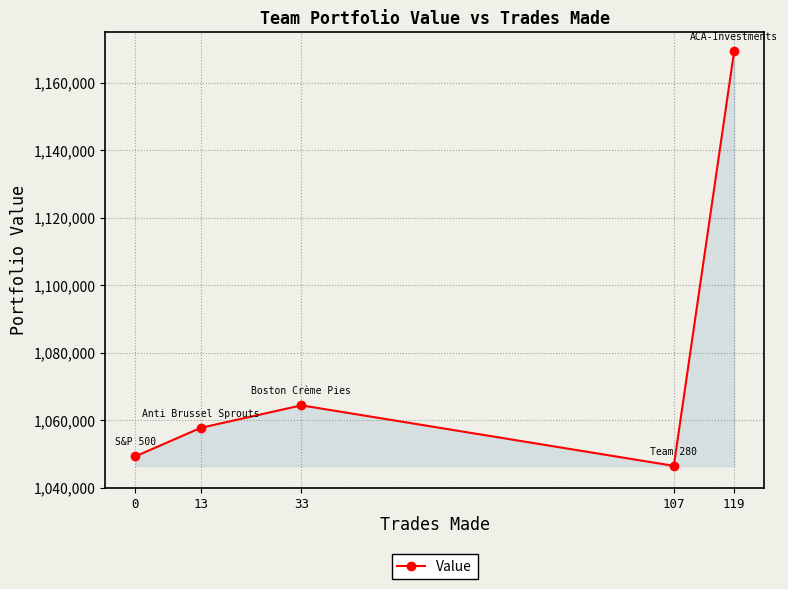

Which has a higher value, 13 or 119?

119